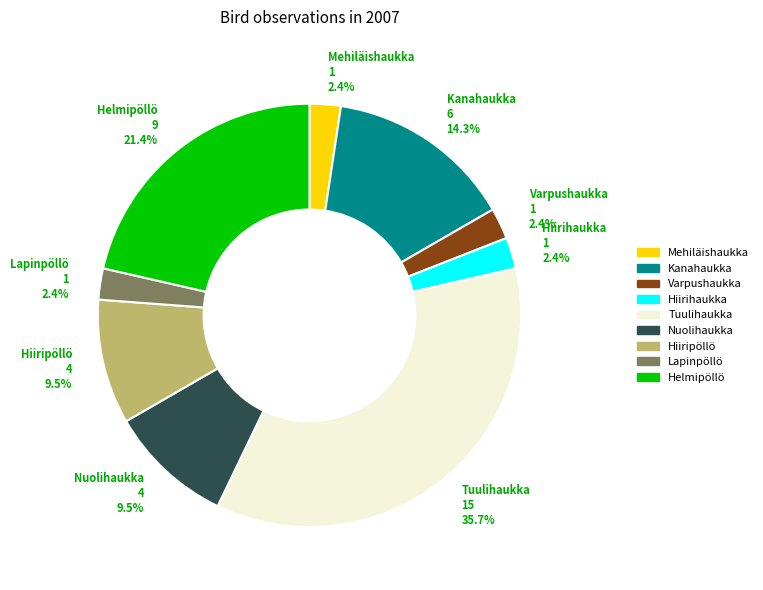

Is it true that Tuulihaukka is 36% of the pie?

True